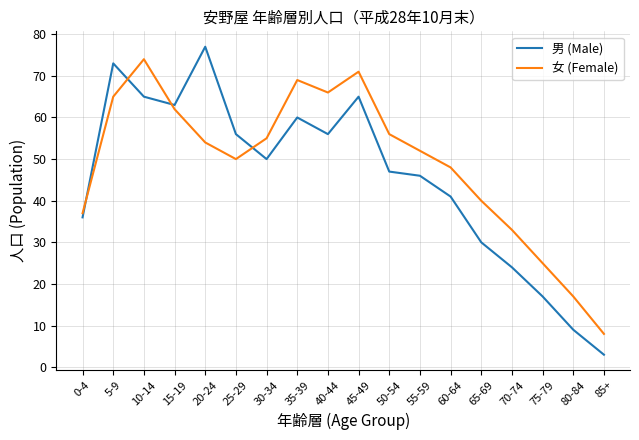

What position from the left is 5-9?

2